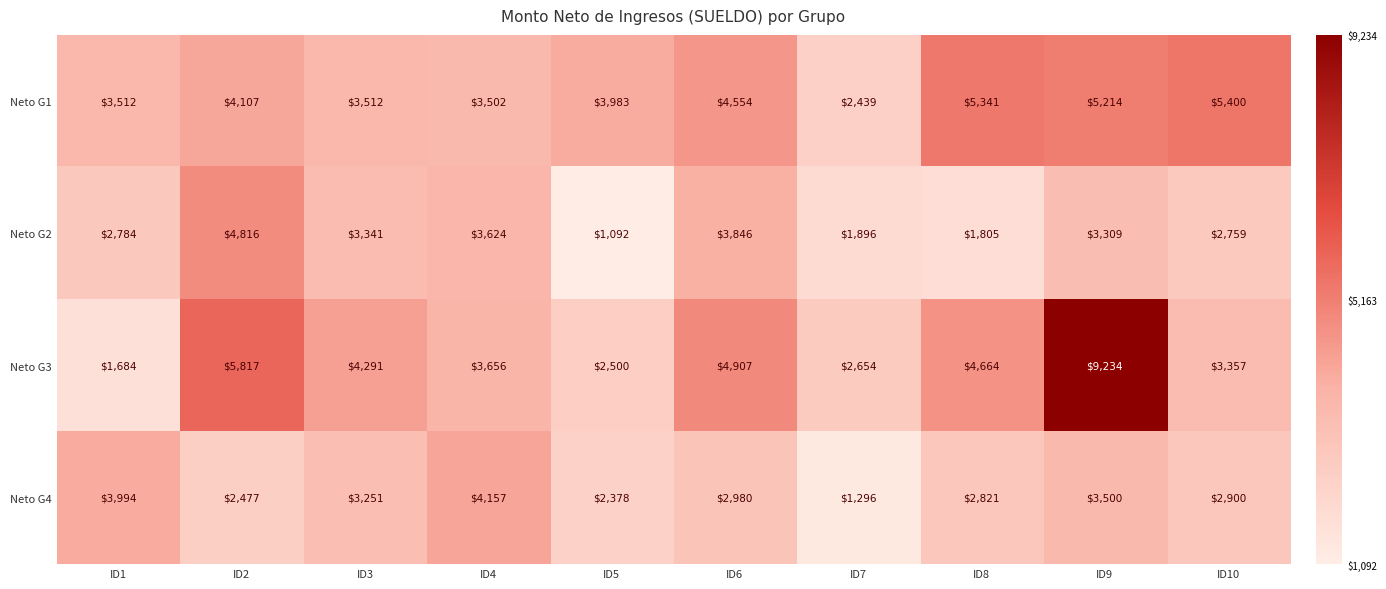

At how many categories does at least one series exceed 1288?

10